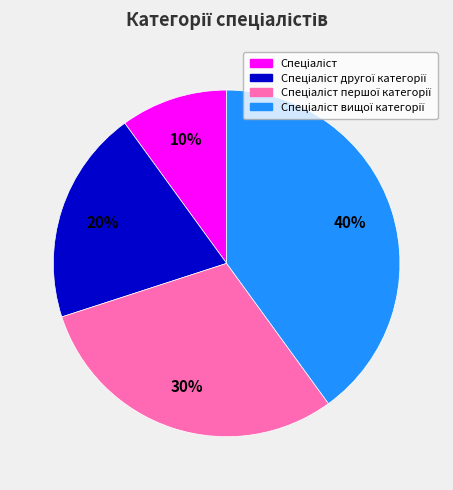

To the nearest percent, what is the difference between the largest and smallest slice percentages?

30%